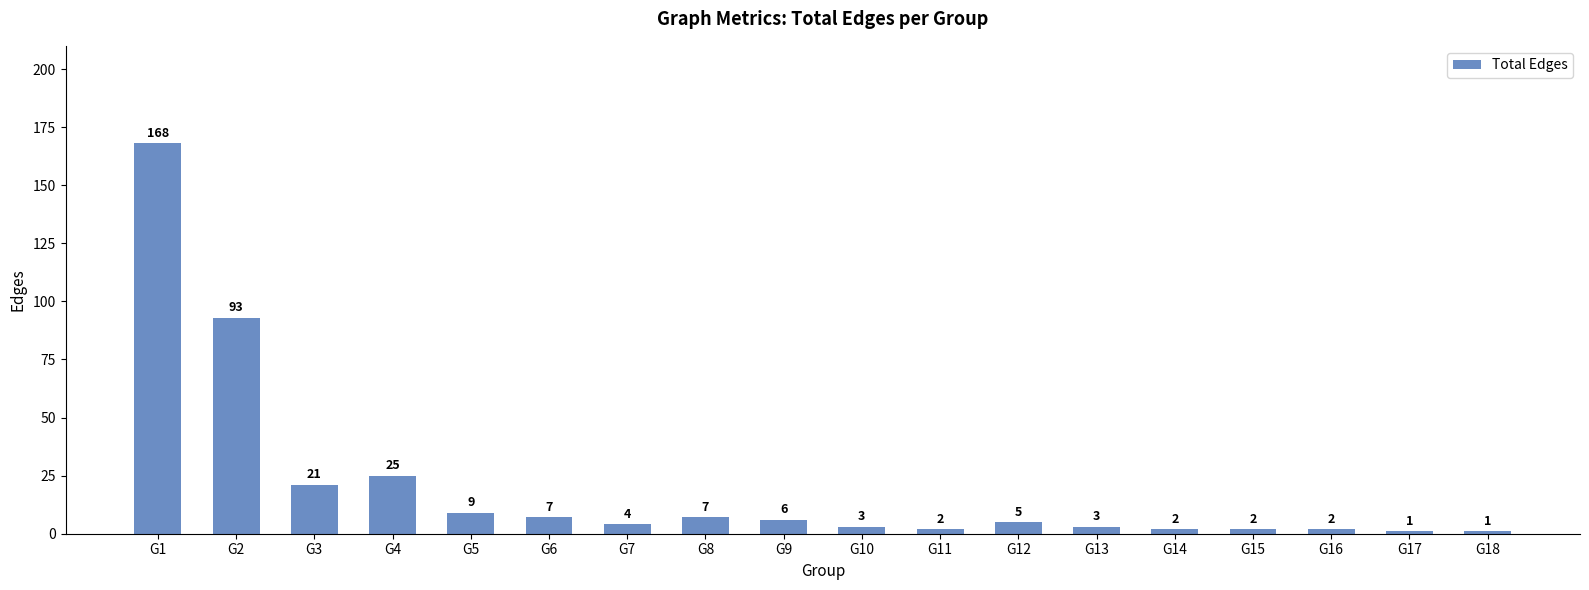

Does the chart contain any negative values?

No